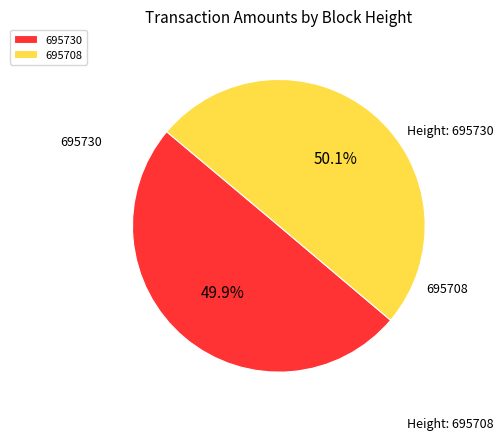

Is there a majority slice in this chart?

Yes